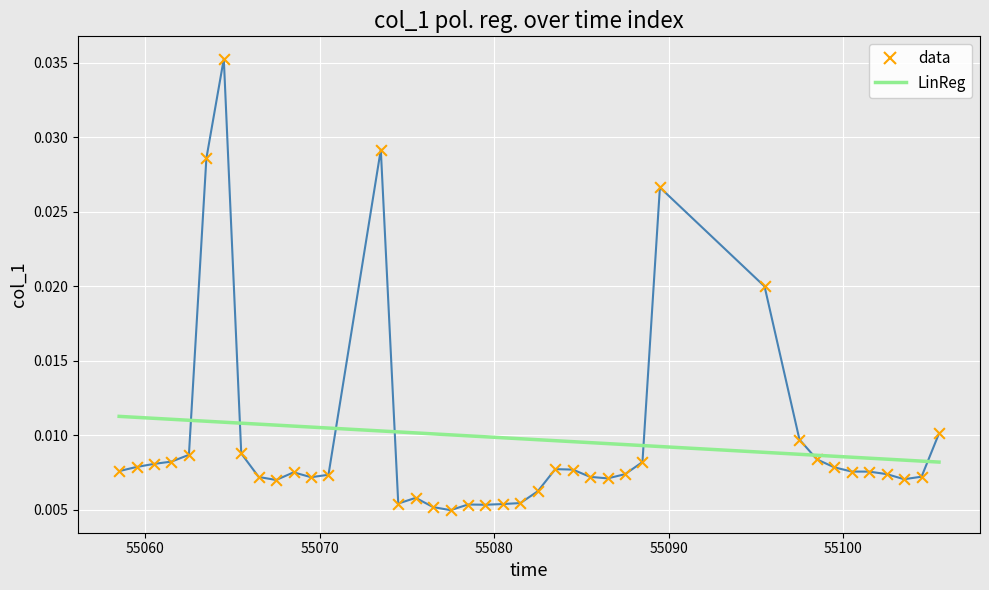

List the series in order of their peak value, highest first.

data, LinReg